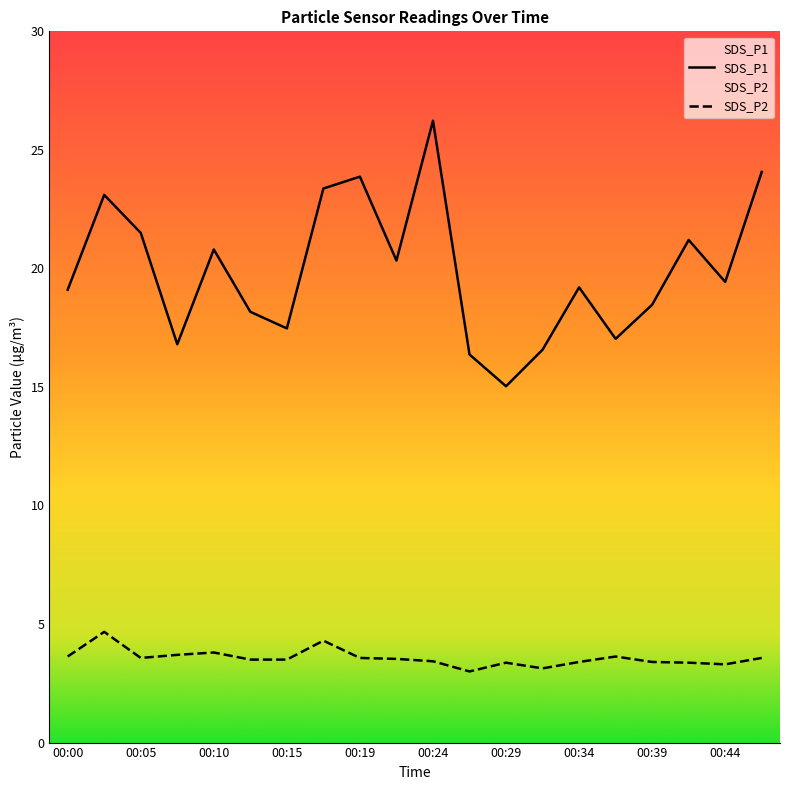

What is the value of the SDS_P1 point at the 5th from the left?

20.8